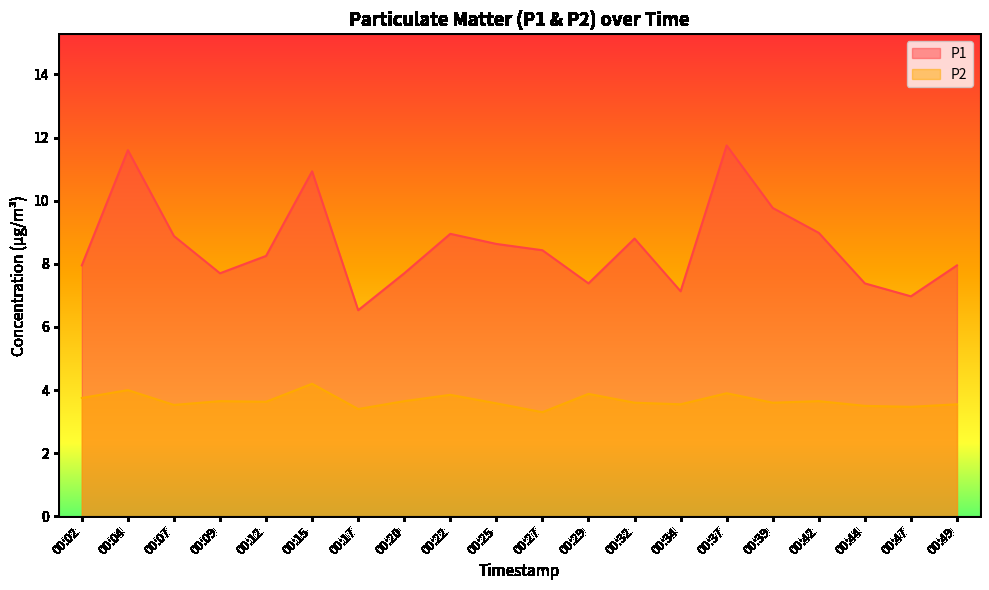

At which category does P1 reach its first local valley?

00:09